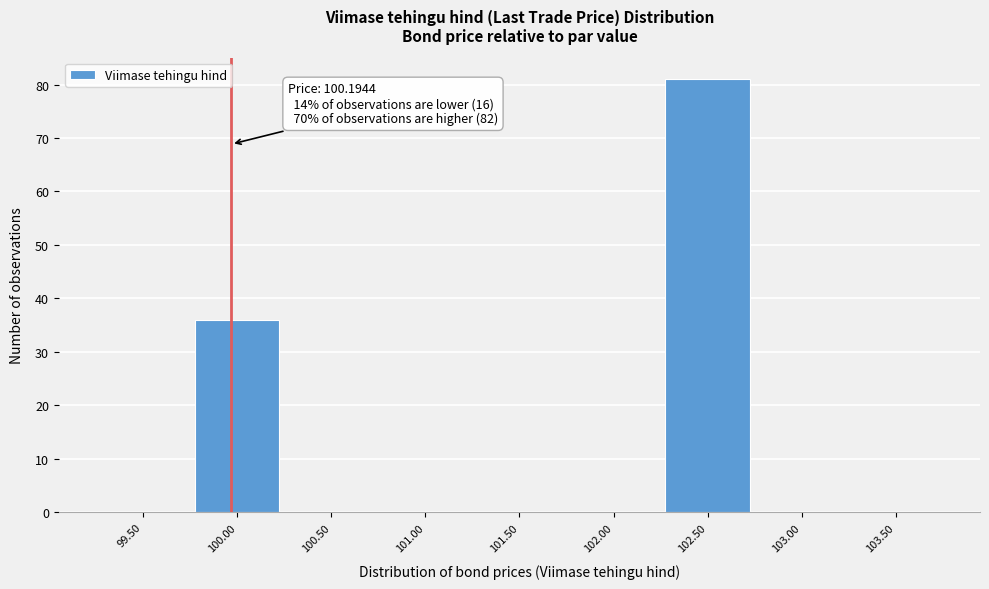

Reading left to right, list all the values displayed in this chart.

99.50=0	100.00=36	100.50=0	101.00=0	101.50=0	102.00=0	102.50=81	103.00=0	103.50=0